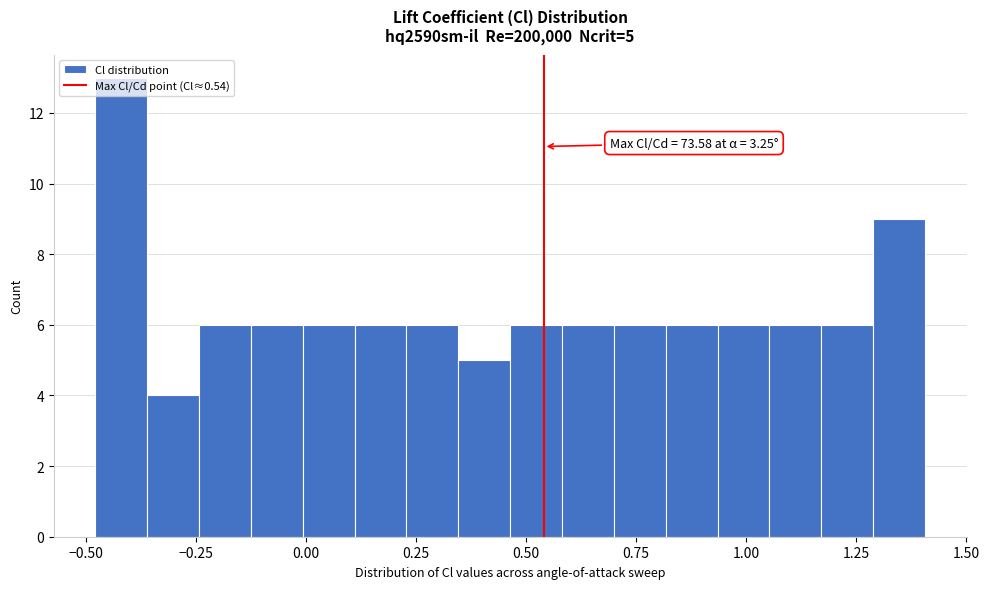

Read against the x-axis, roughly where is the centre of the tallest bar?

-0.40